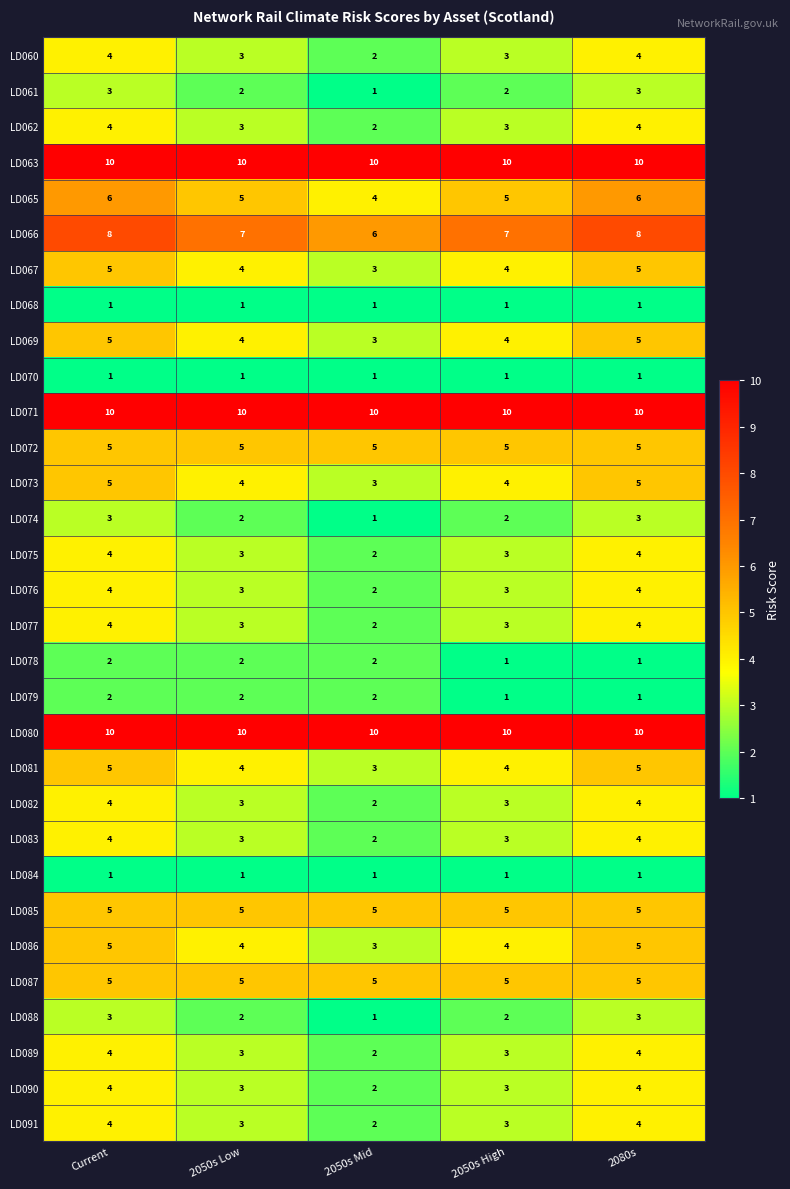

True or false: LD085 has a value of 5 at 2050s Mid.

True